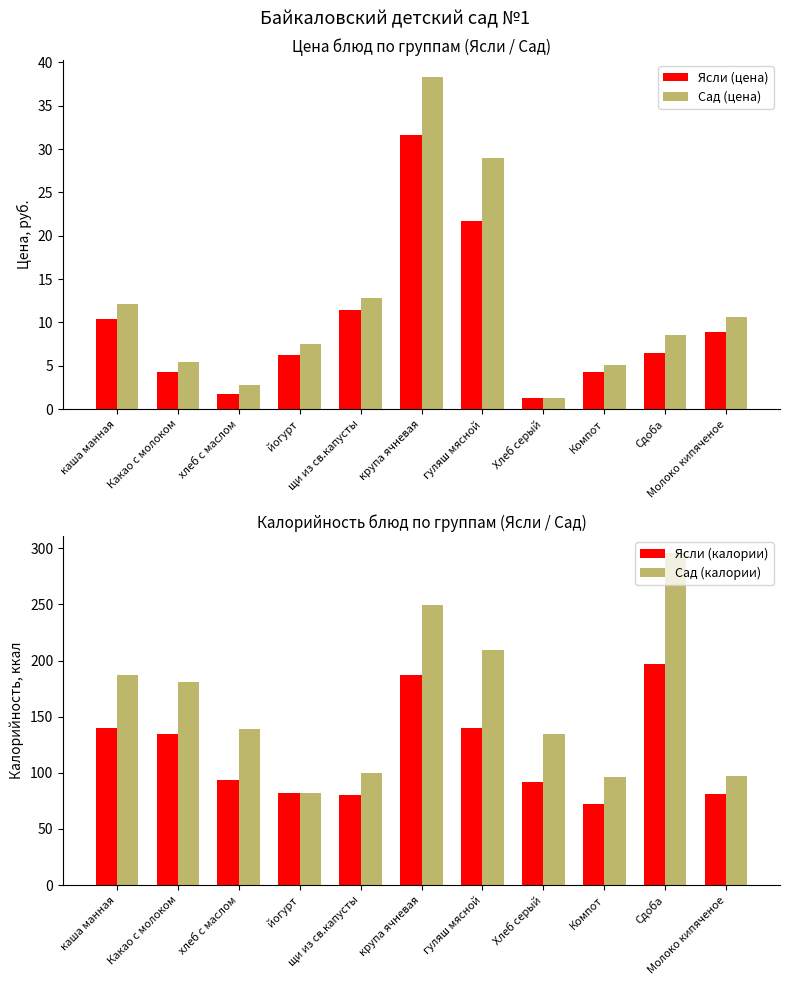

Reading right to left, list all the values displayed in this chart.

Ясли (цена): Молоко кипяченое=8.9	Сдоба=6.5	Компот=4.3	Хлеб серый=1.3	гуляш мясной=21.7	крупа ячневая=31.6	щи из св.капусты=11.4	йогурт=6.3	хлеб с маслом=1.8	Какао с молоком=4.3	каша манная=10.4
Сад (цена): Молоко кипяченое=10.6	Сдоба=8.6	Компот=5.1	Хлеб серый=1.3	гуляш мясной=28.9	крупа ячневая=38.3	щи из св.капусты=12.9	йогурт=7.6	хлеб с маслом=2.8	Какао с молоком=5.4	каша манная=12.1
Ясли (калории): Молоко кипяченое=81.0	Сдоба=197.0	Компот=72.6	Хлеб серый=92.0	гуляш мясной=140.0	крупа ячневая=187.0	щи из св.капусты=80.6	йогурт=82.0	хлеб с маслом=93.9	Какао с молоком=135.0	каша манная=140.0
Сад (калории): Молоко кипяченое=97.2	Сдоба=296.0	Компот=96.4	Хлеб серый=135.0	гуляш мясной=209.0	крупа ячневая=249.4	щи из св.капусты=100.0	йогурт=82.0	хлеб с маслом=139.0	Какао с молоком=181.0	каша манная=187.0